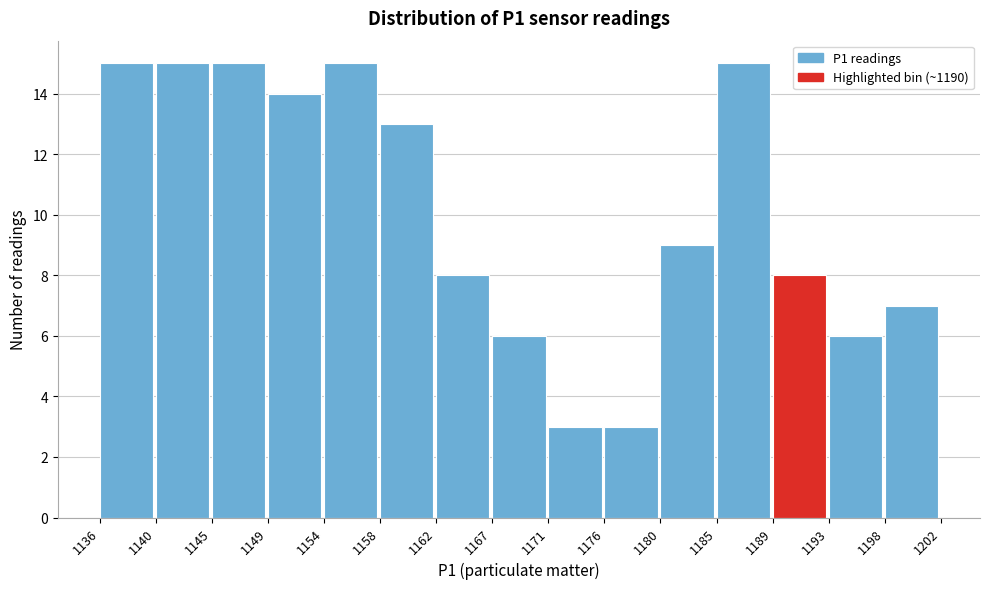

Reading left to right, list all the values displayed in this chart.

1136=15	1140=15	1145=15	1149=14	1154=15	1158=13	1162=8	1167=6	1171=3	1176=3	1180=9	1185=15	1189=8	1193=6	1198=7